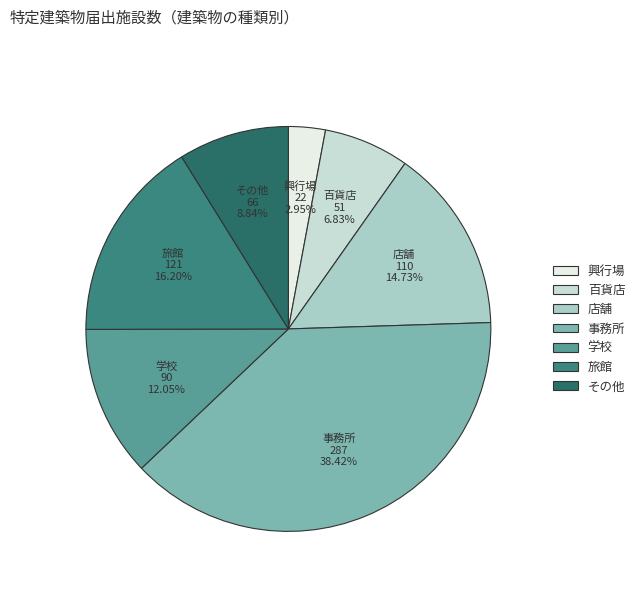

Which slice is the largest?

事務所